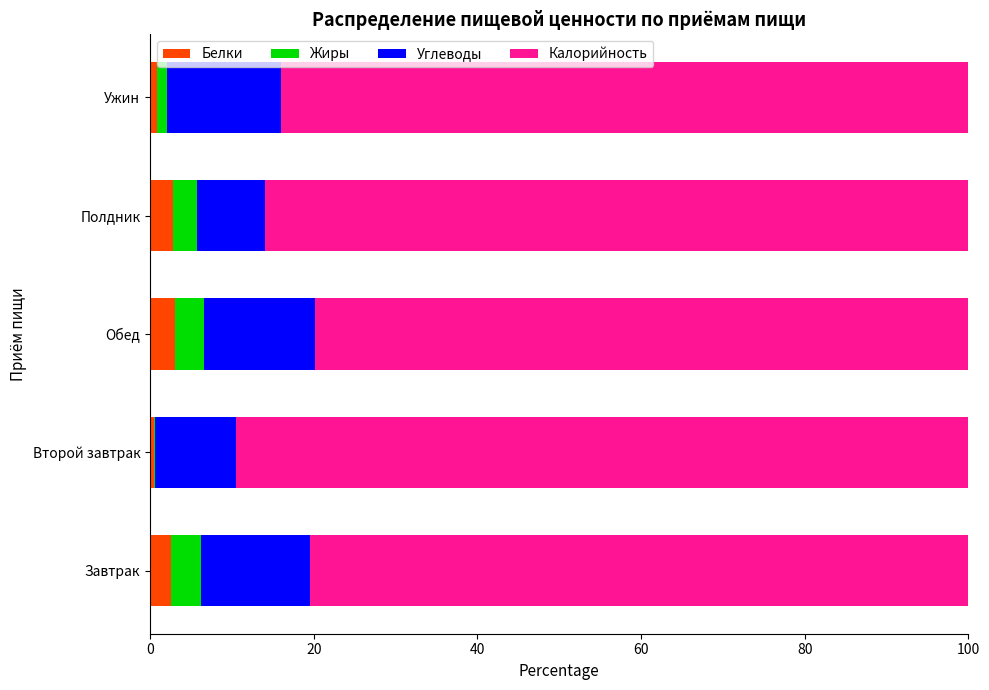

What is the total value across all series at Обед?

100.0